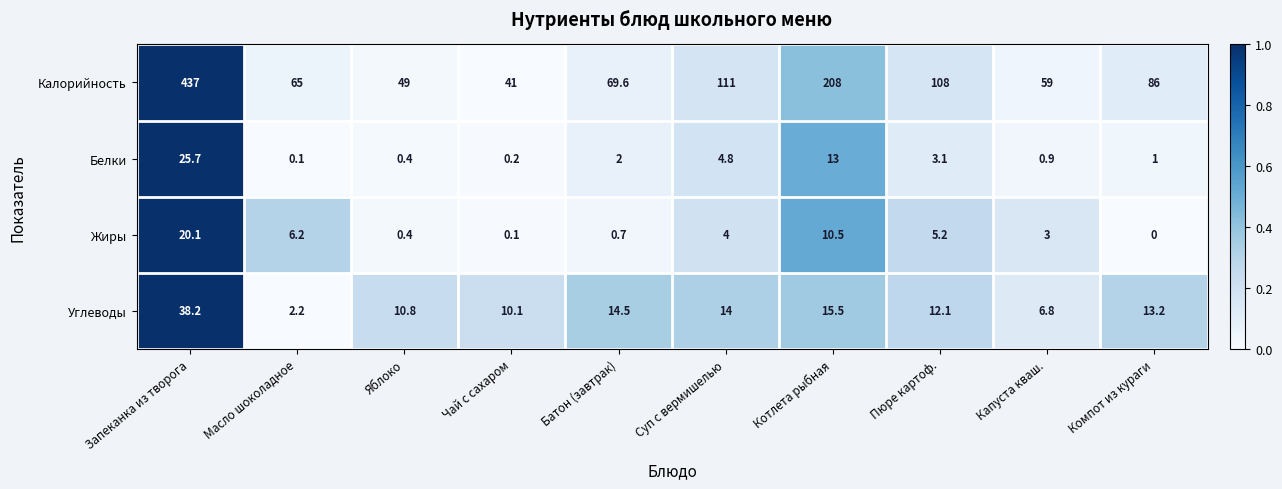

What value does the Калорийность series have at Яблоко?

49.0